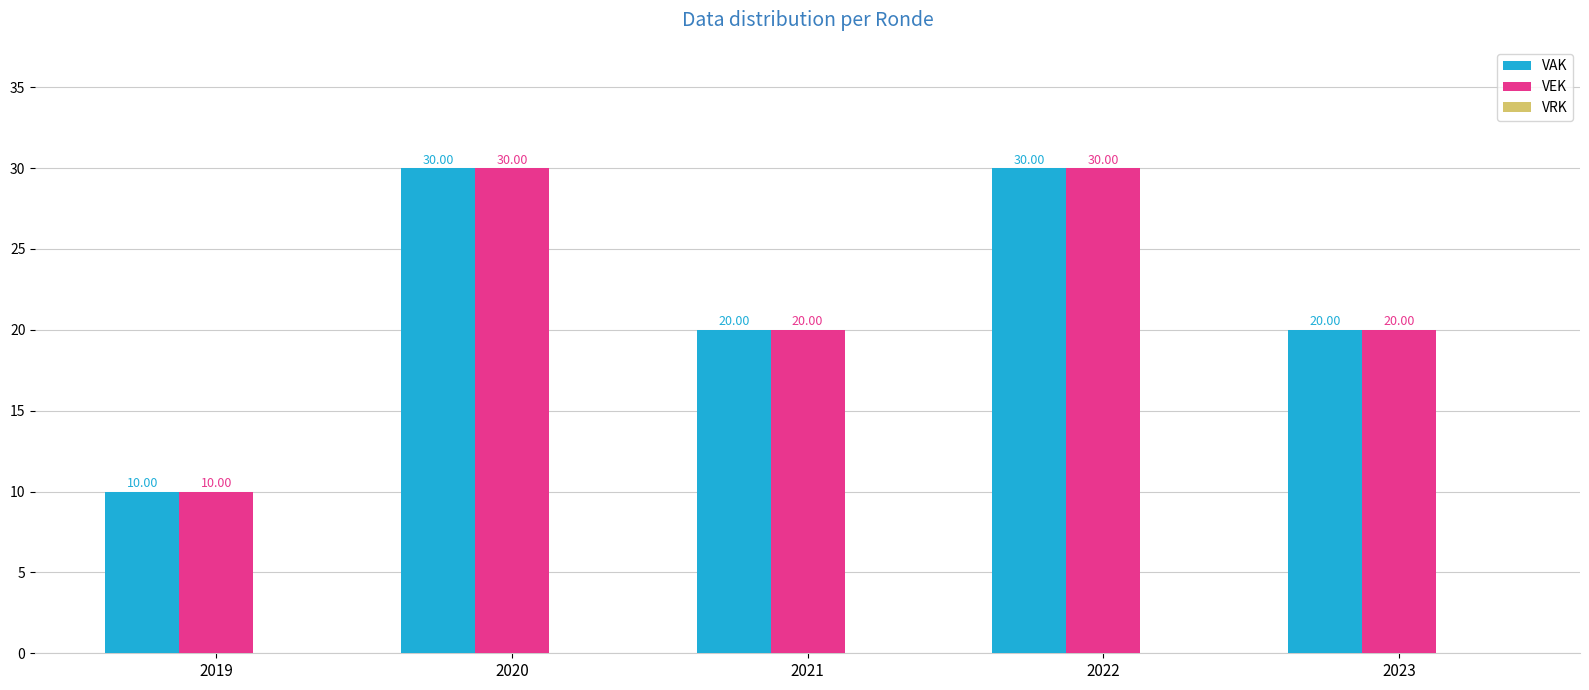

What is the total value across all series at 2022?

60